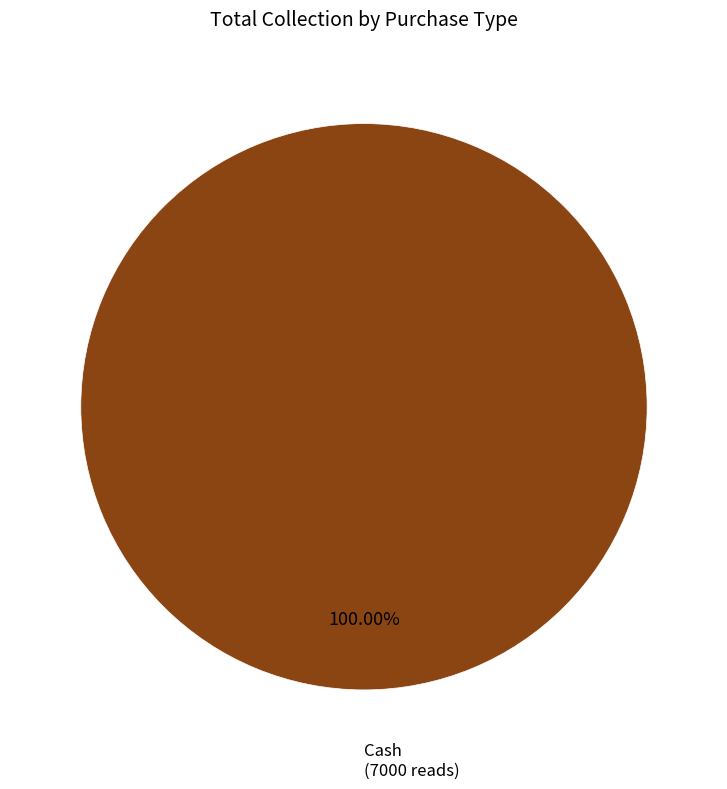

Is there a majority slice in this chart?

Yes